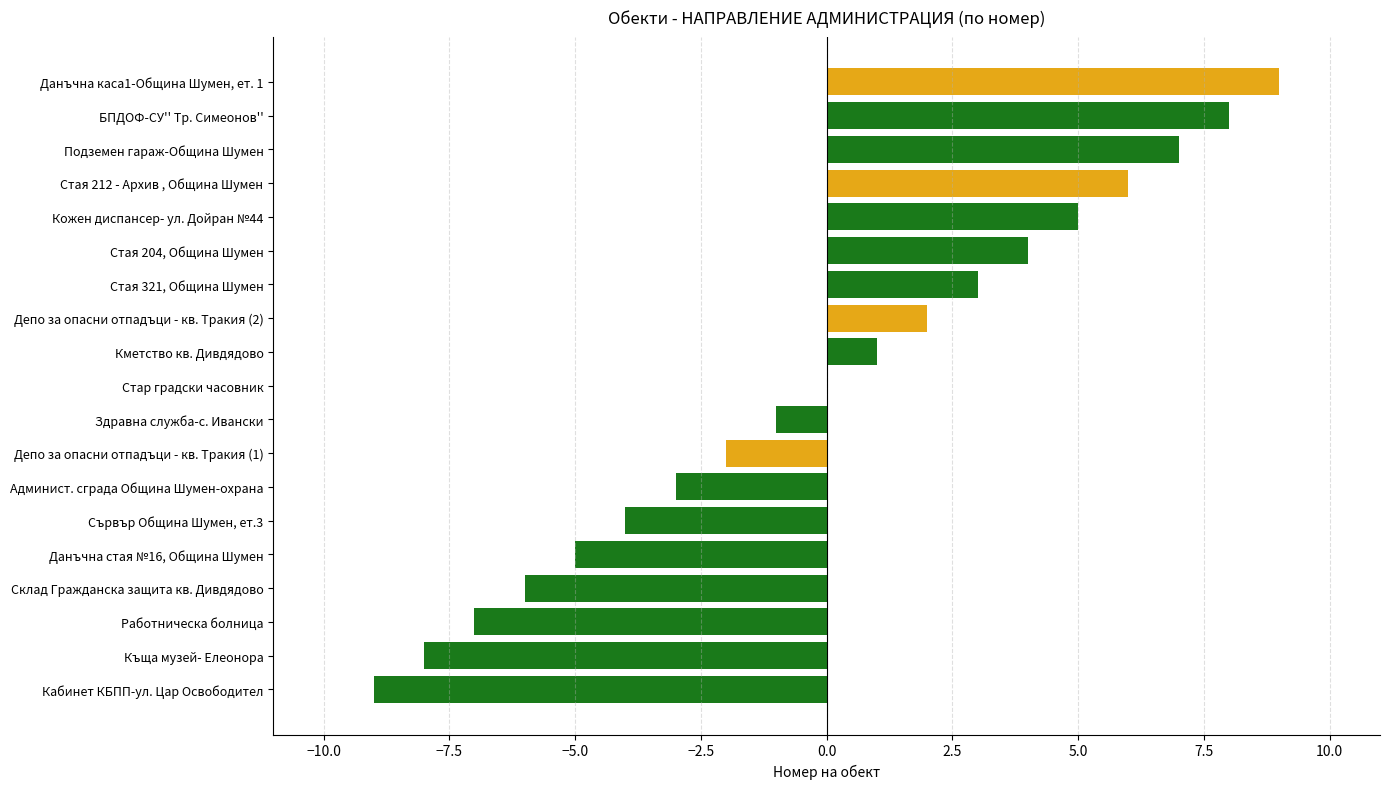

Is it true that the value at Здравна служба-с. Ивански is 0?

False